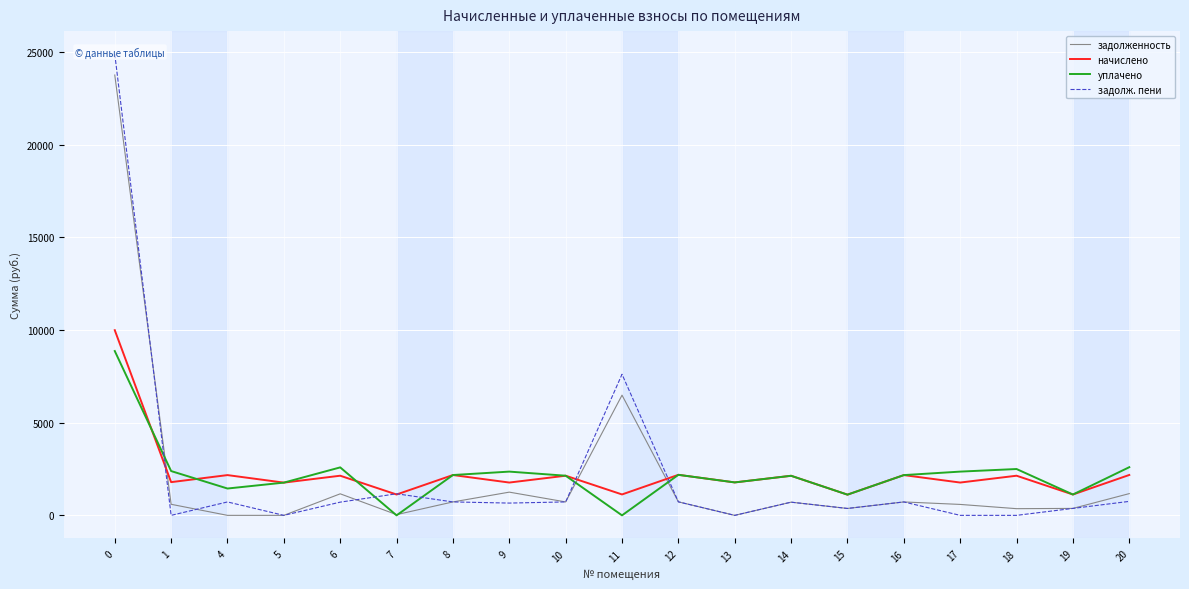

Which series has the widest spread of values?

задолж. пени